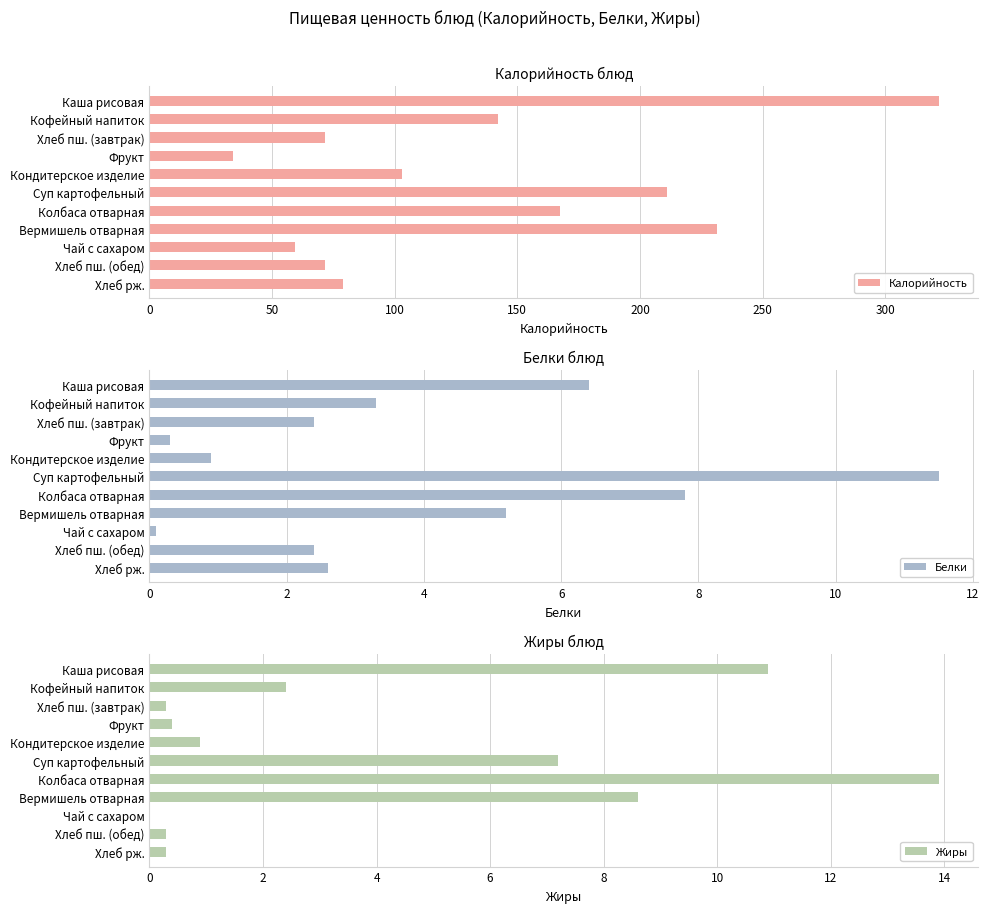

What is the difference between the Жиры values at Колбаса отварная and Кофейный напиток?

11.5